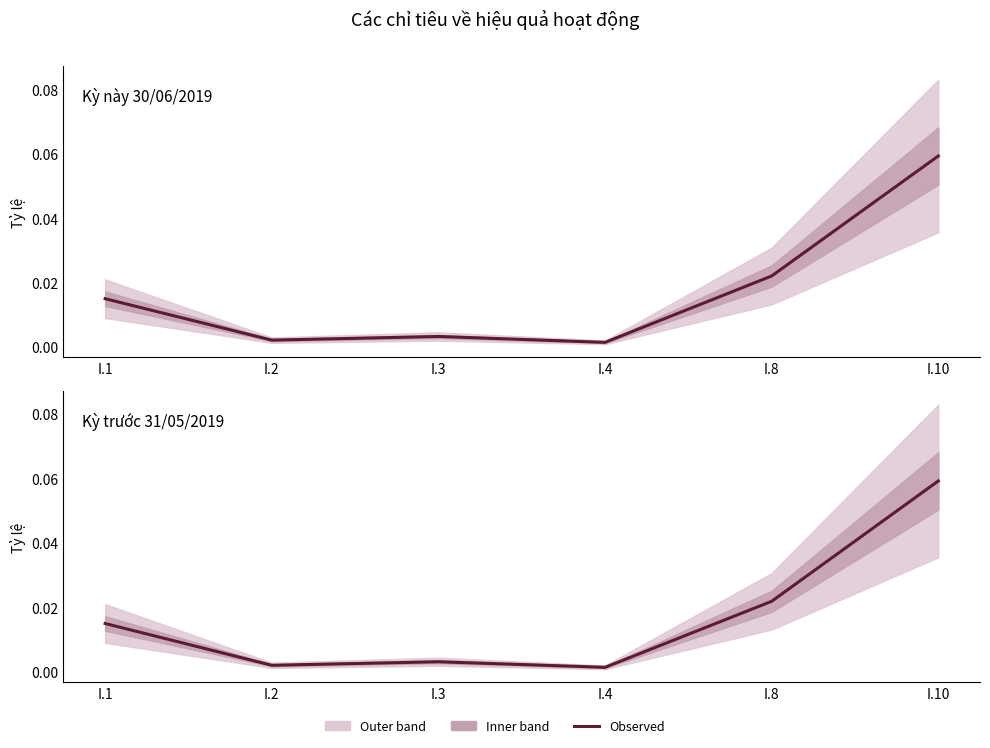

At how many categories does at least one series exceed 0?

6